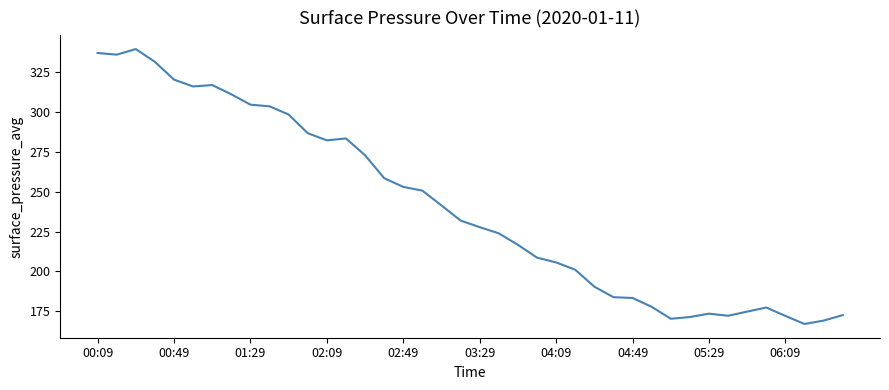

What is the difference between the maximum and minimum values?

172.4